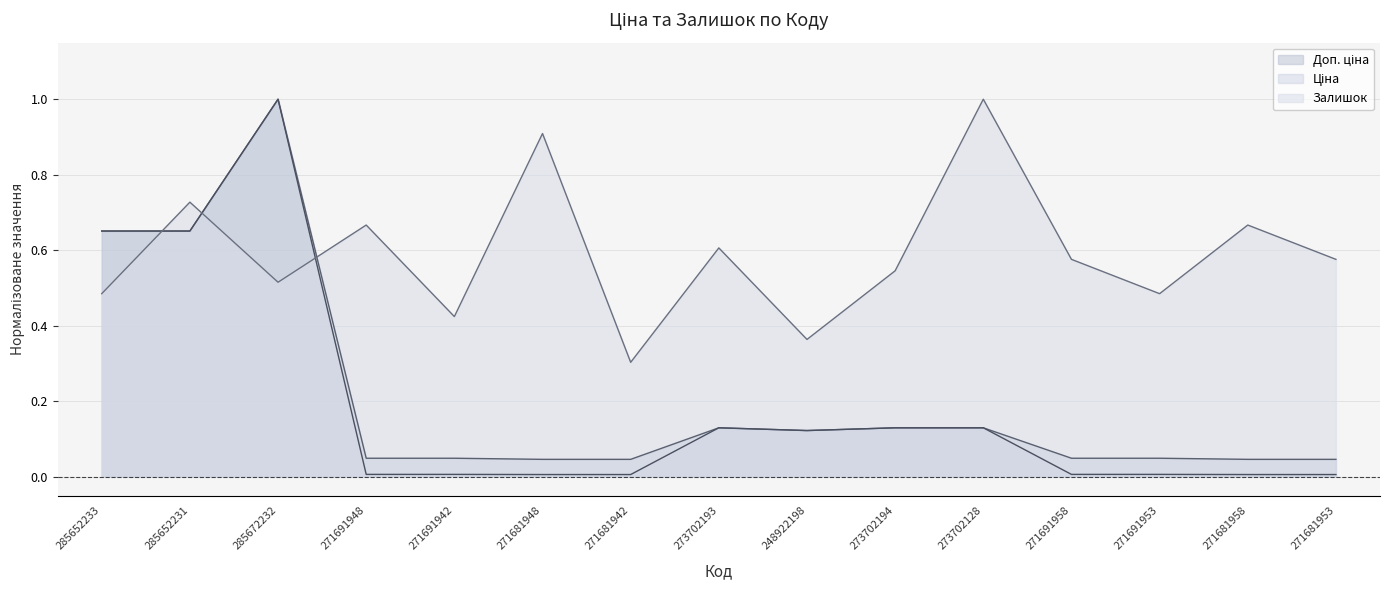

True or false: Доп. ціна has a value of 0.1 at 273702193.

True